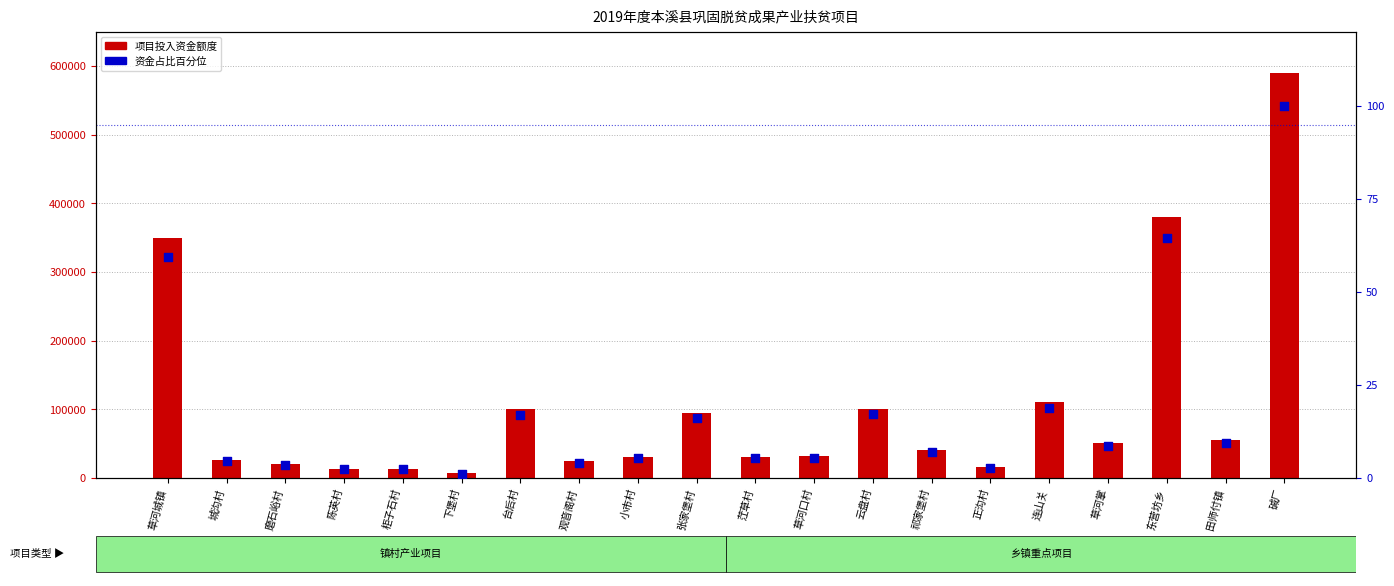

Which series has the largest total across all categories?

项目投入资金额度